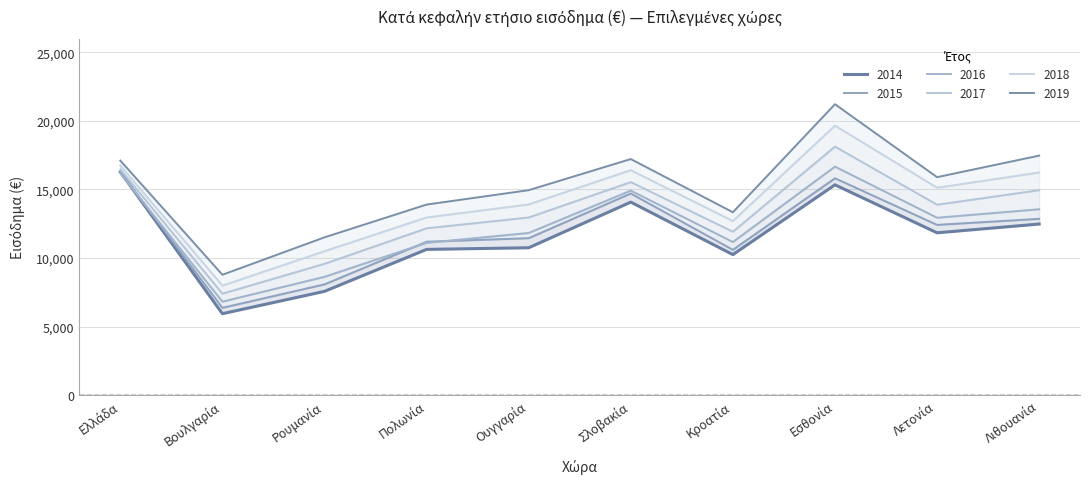

Which series changed the most between Εσθονία and Λετονία?

2019